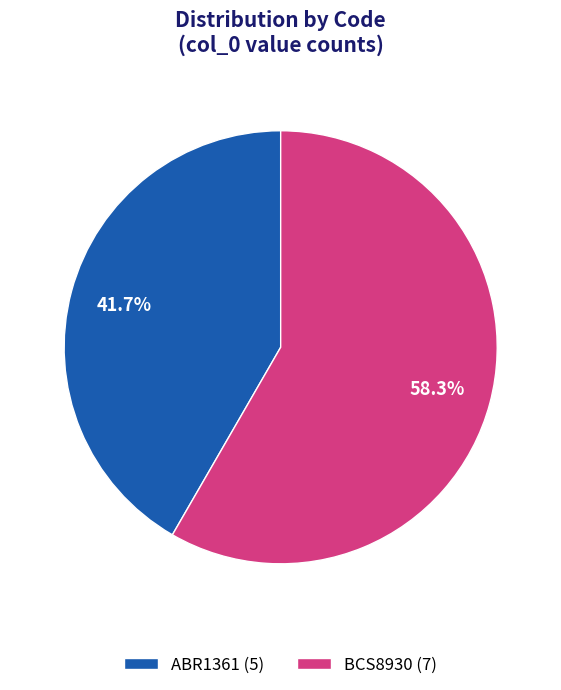

To the nearest percent, what is the difference between the ABR1361 and BCS8930 slice percentages?

17%